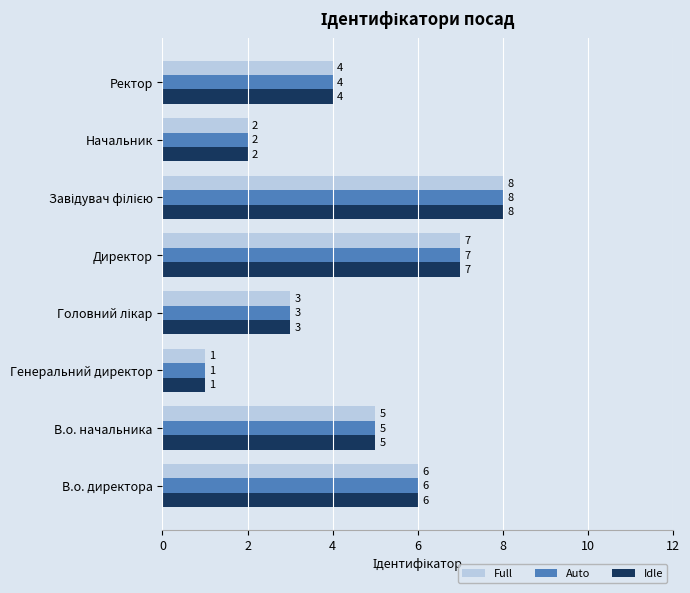

Is the value of Full at Директор greater than the value of Idle at Генеральний директор?

Yes